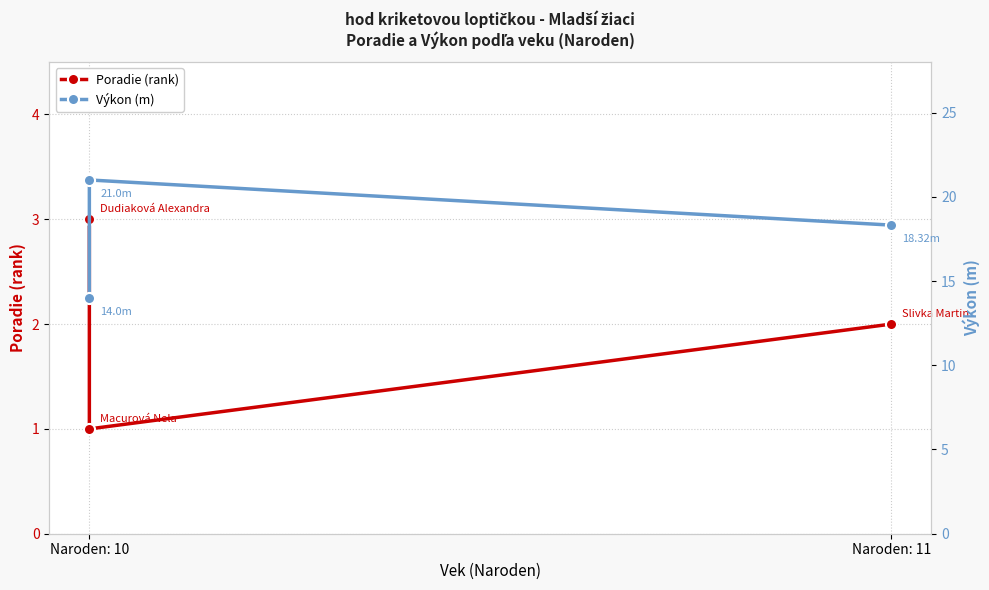

Reading right to left, extract all data points from this chart.

Poradie (rank): 2.0	1.0	3.0
Výkon (m): 18.3	21.0	14.0